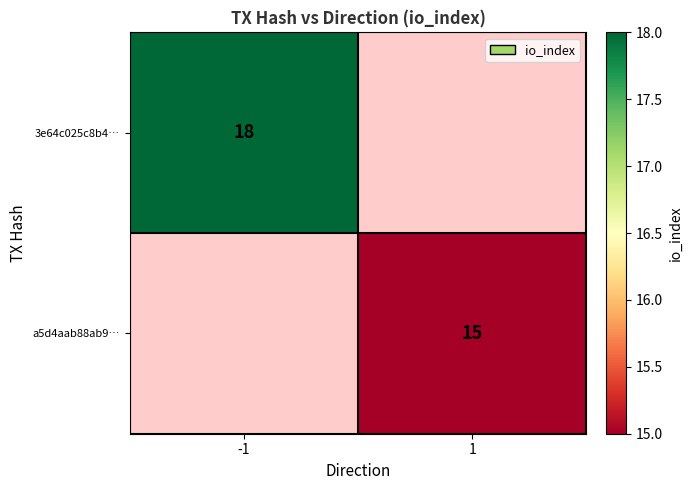

Is the value of 3e64c025c8b4… at -1 greater than the value of a5d4aab88ab9… at 1?

Yes